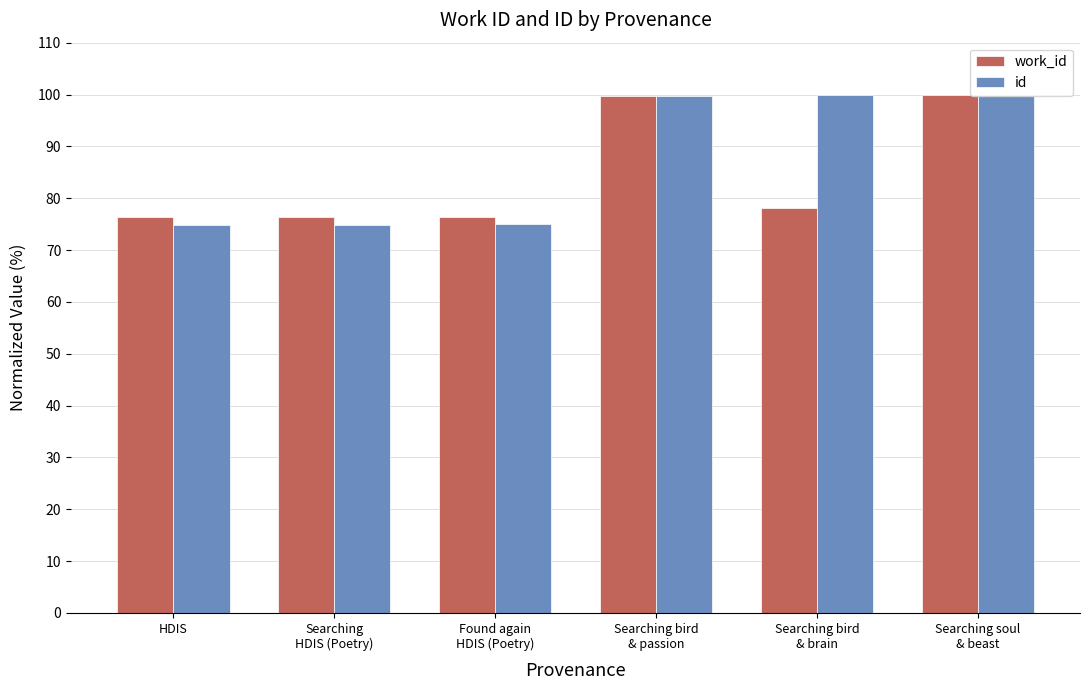

What position from the right is Found again
HDIS (Poetry)?

4